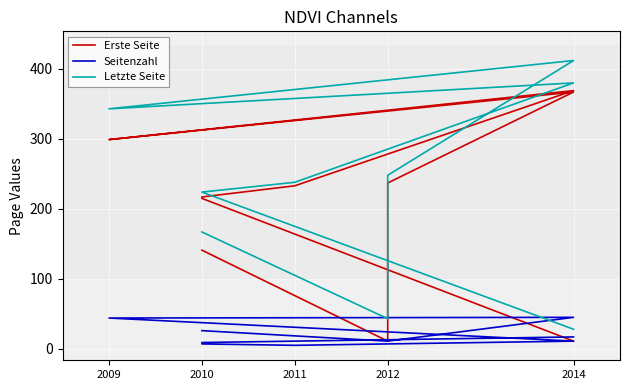

Is it true that Seitenzahl equals 4 at 2012?

False